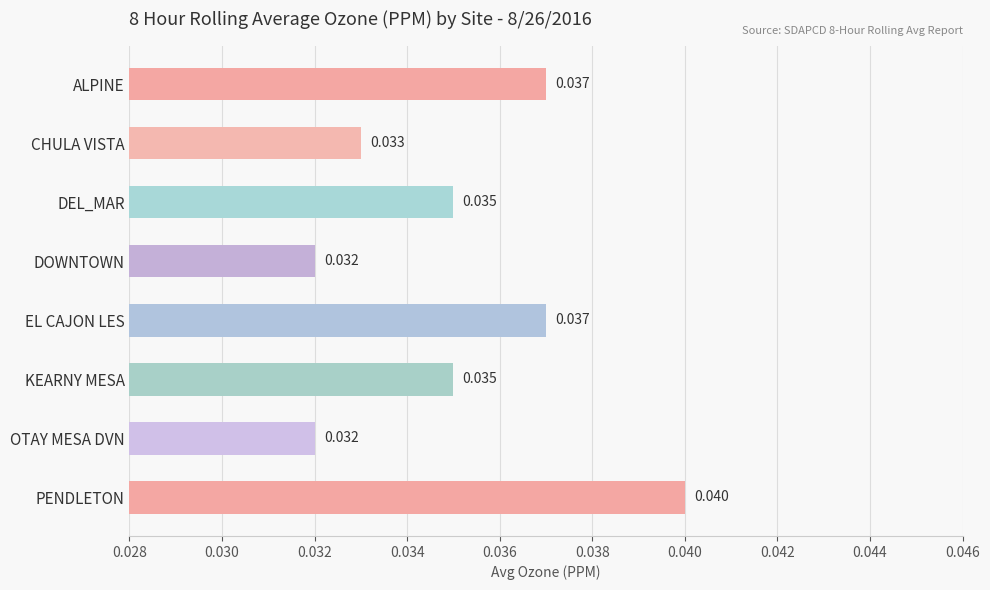

Are the bars grouped side by side (vs. stacked)?

No